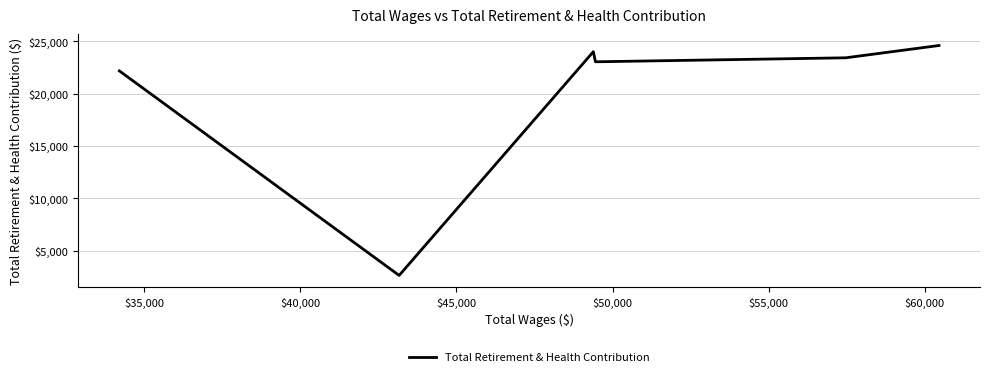

What is the minimum value shown in the chart?

2650